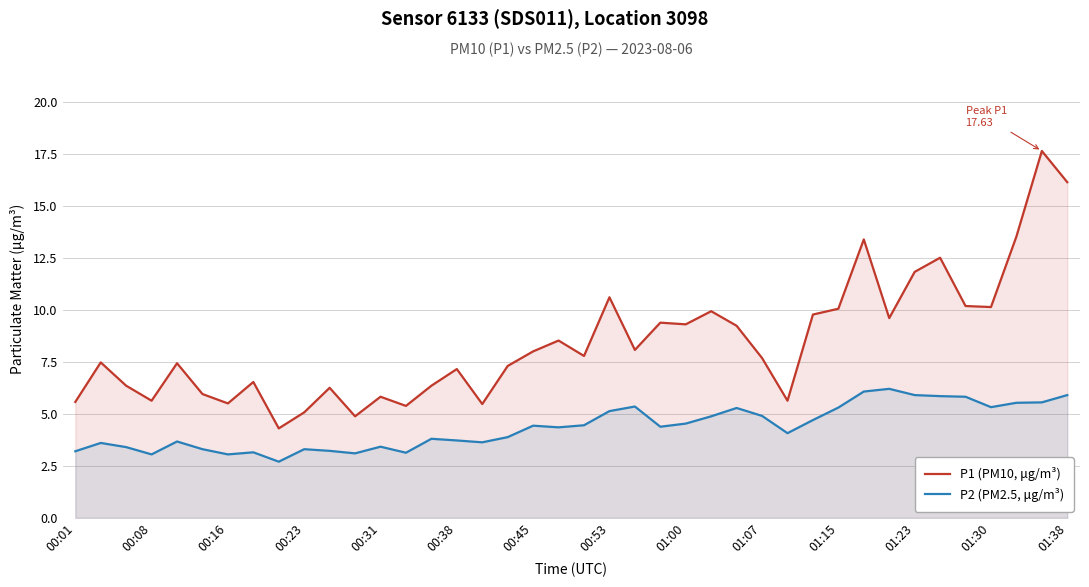

What is the sum of all P2 (PM2.5, μg/m³) values?

174.2